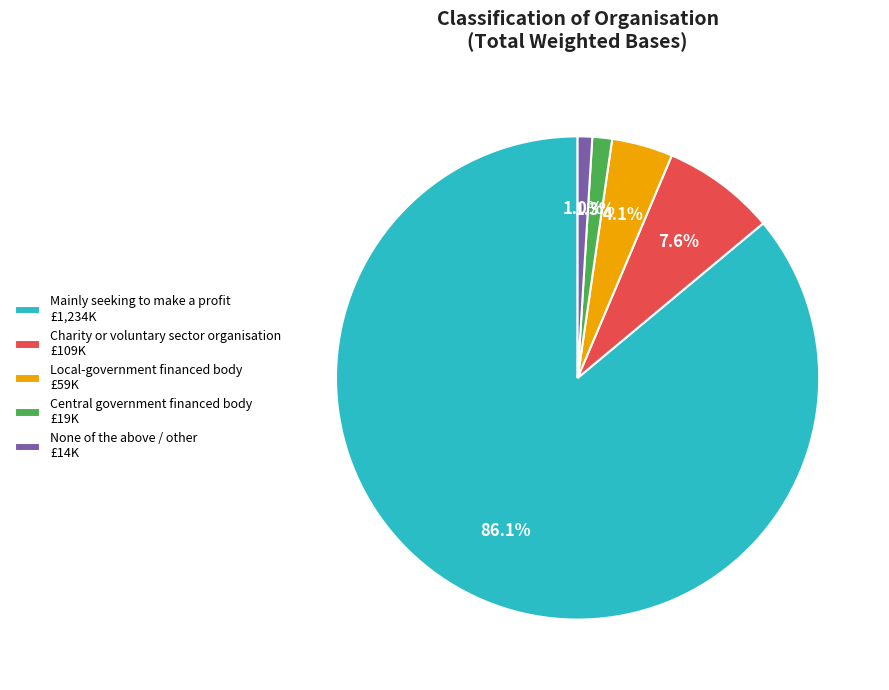

Is there any slice that represents more than half of the pie?

Yes